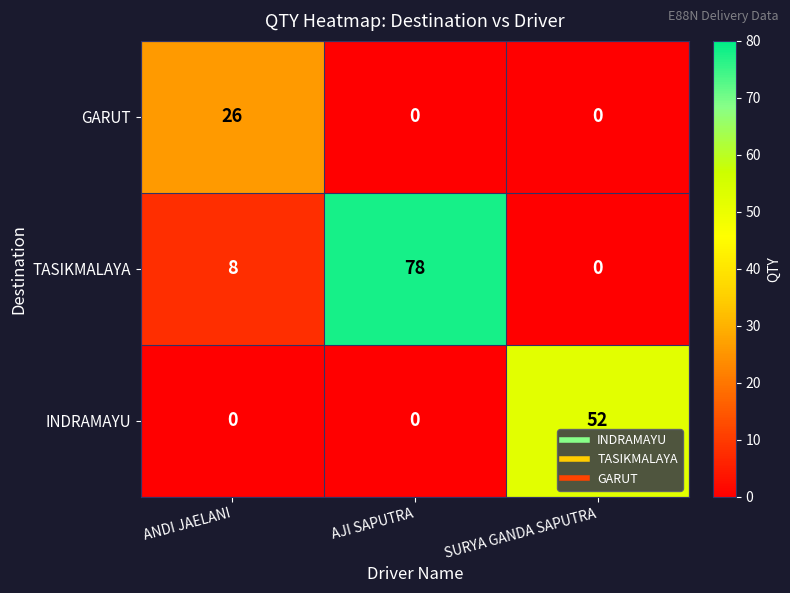

Which series changed the most between ANDI JAELANI and SURYA GANDA SAPUTRA?

INDRAMAYU